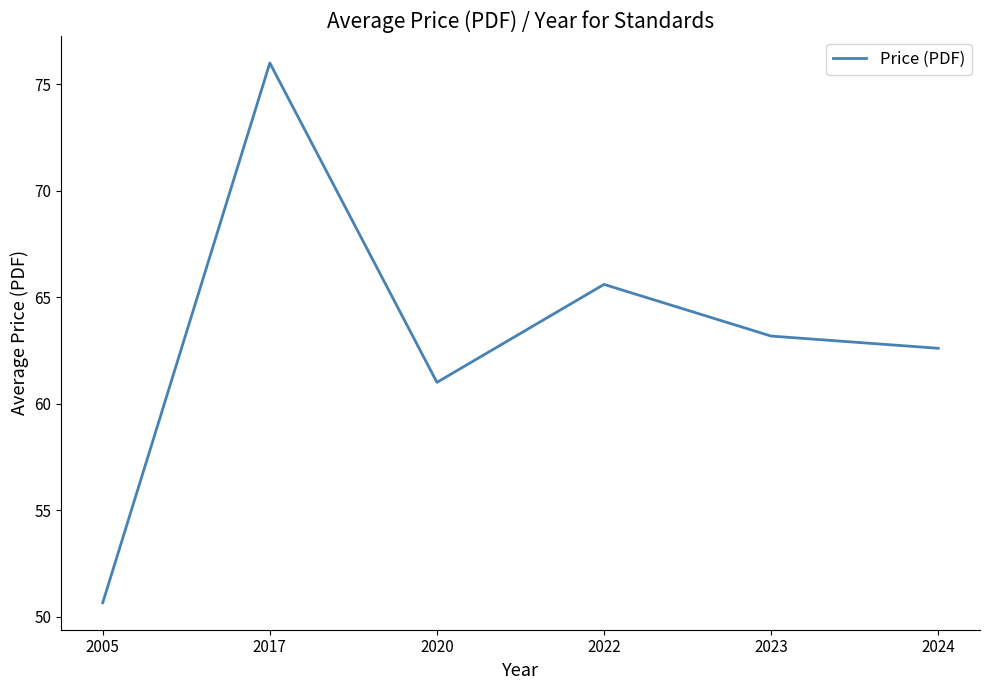

At which category does the chart reach its peak across all series?

2017